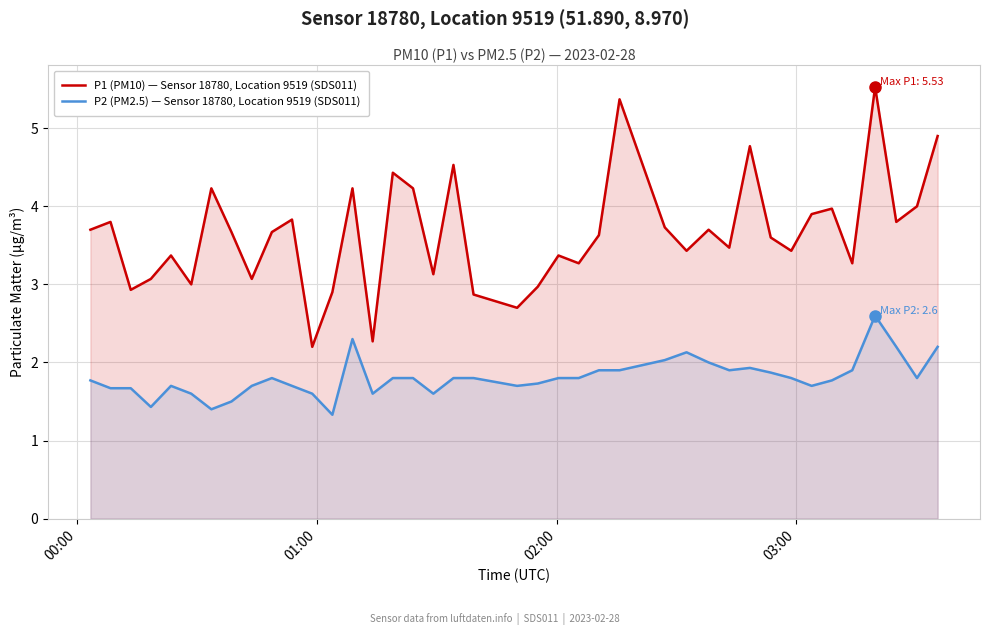

Which series has the largest total across all categories?

P1 (PM10) — Sensor 18780, Location 9519 (SDS011)